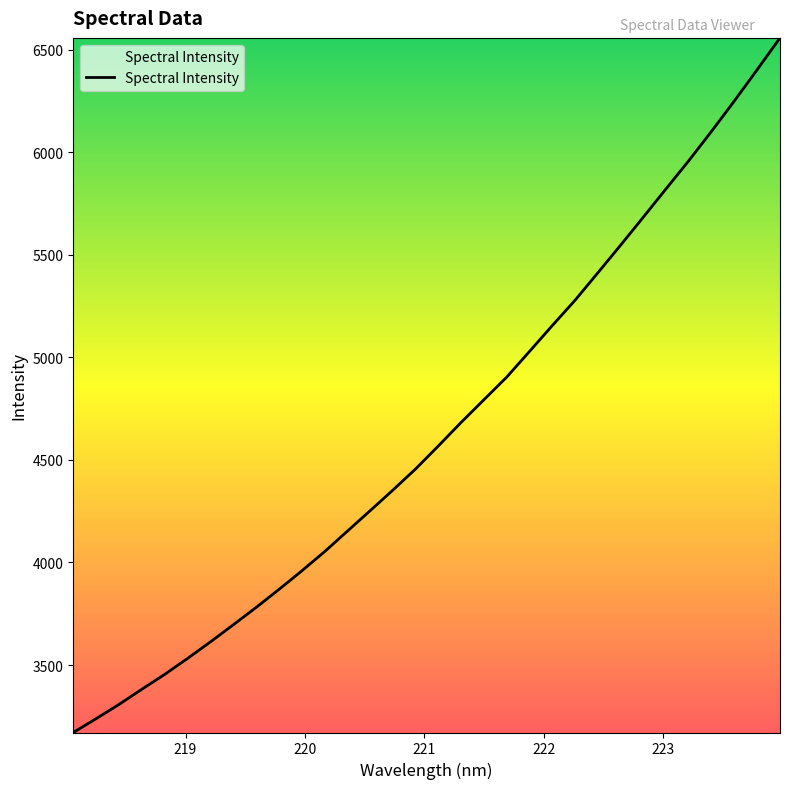

What is the greatest value displayed?

6558.6